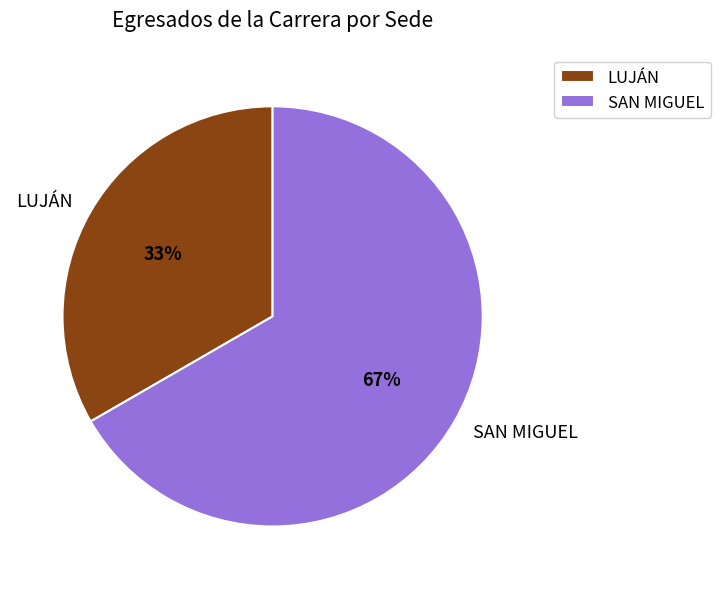

Which category has the smallest portion of the pie?

LUJÁN